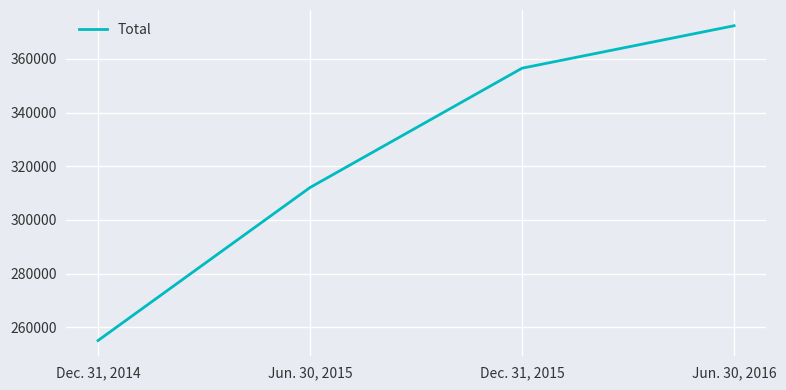

Rank the categories by value from highest to lowest.

Jun. 30, 2016, Dec. 31, 2015, Jun. 30, 2015, Dec. 31, 2014